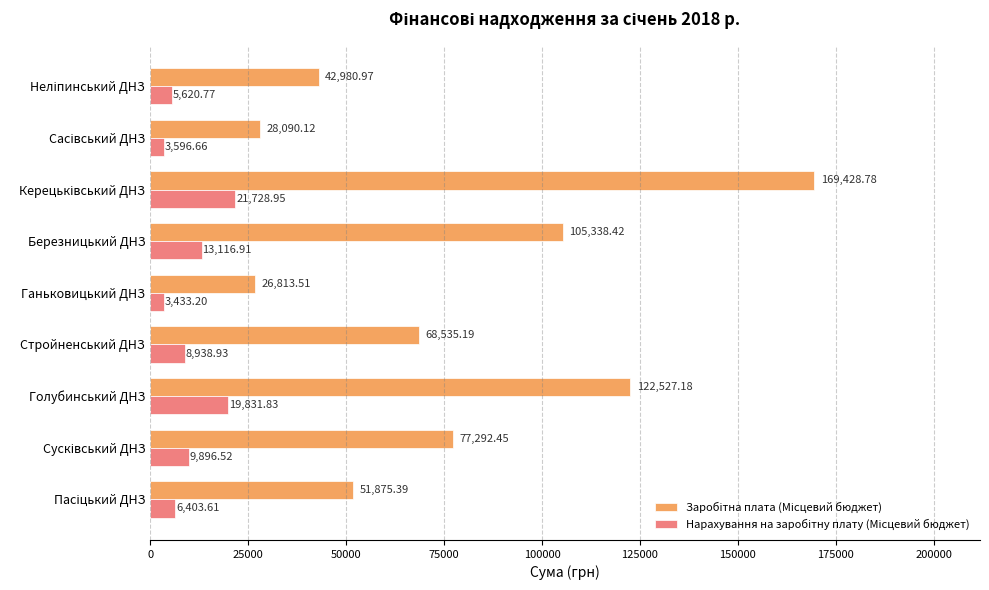

What is the total value across all series at Ганьковицький ДНЗ?

30246.7